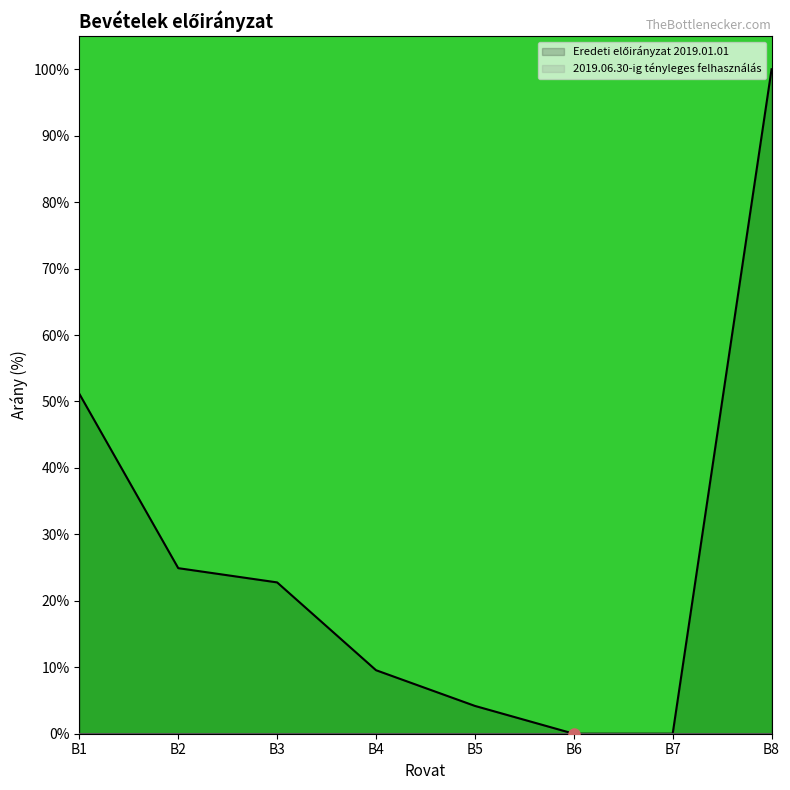

True or false: the data has more than 1 interior local peaks.

False